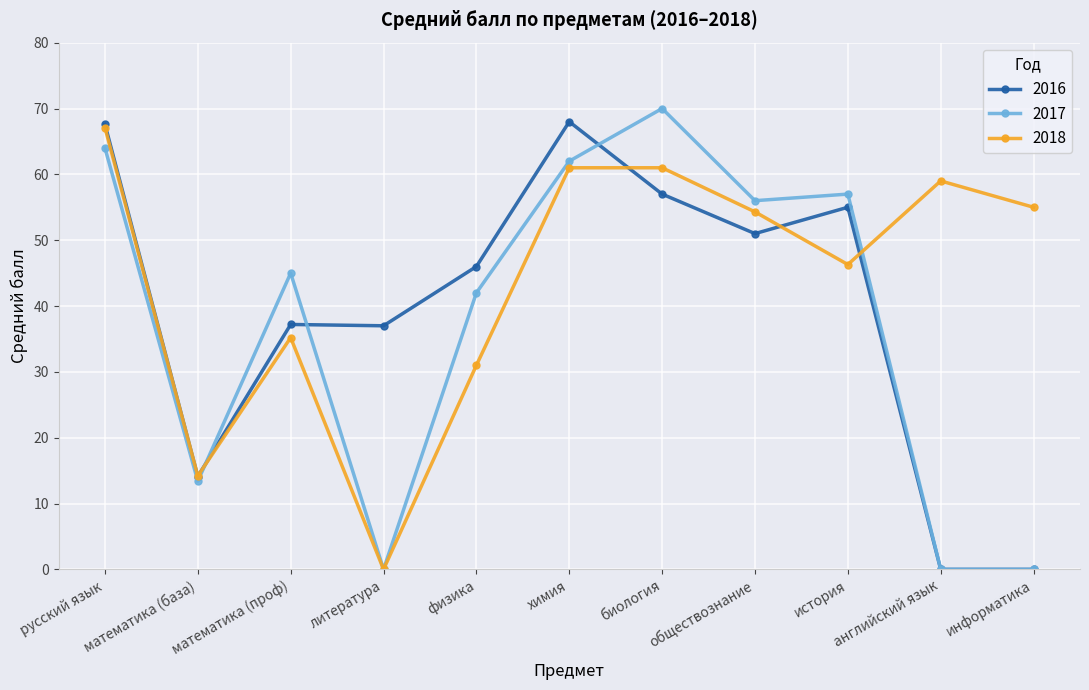

At which label does 2018 reach its minimum?

литература